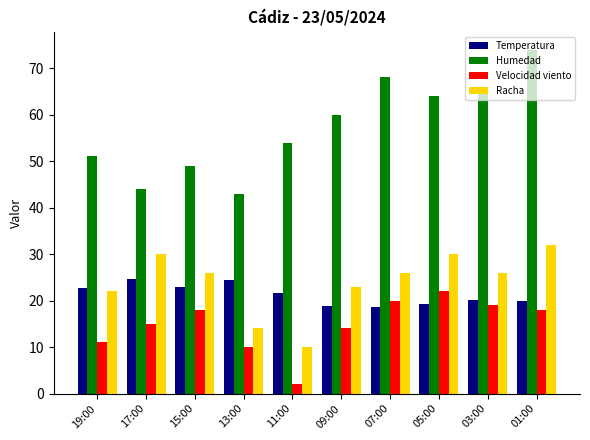

What is the difference between the second highest and second lowest values in the Humedad series?

24.0